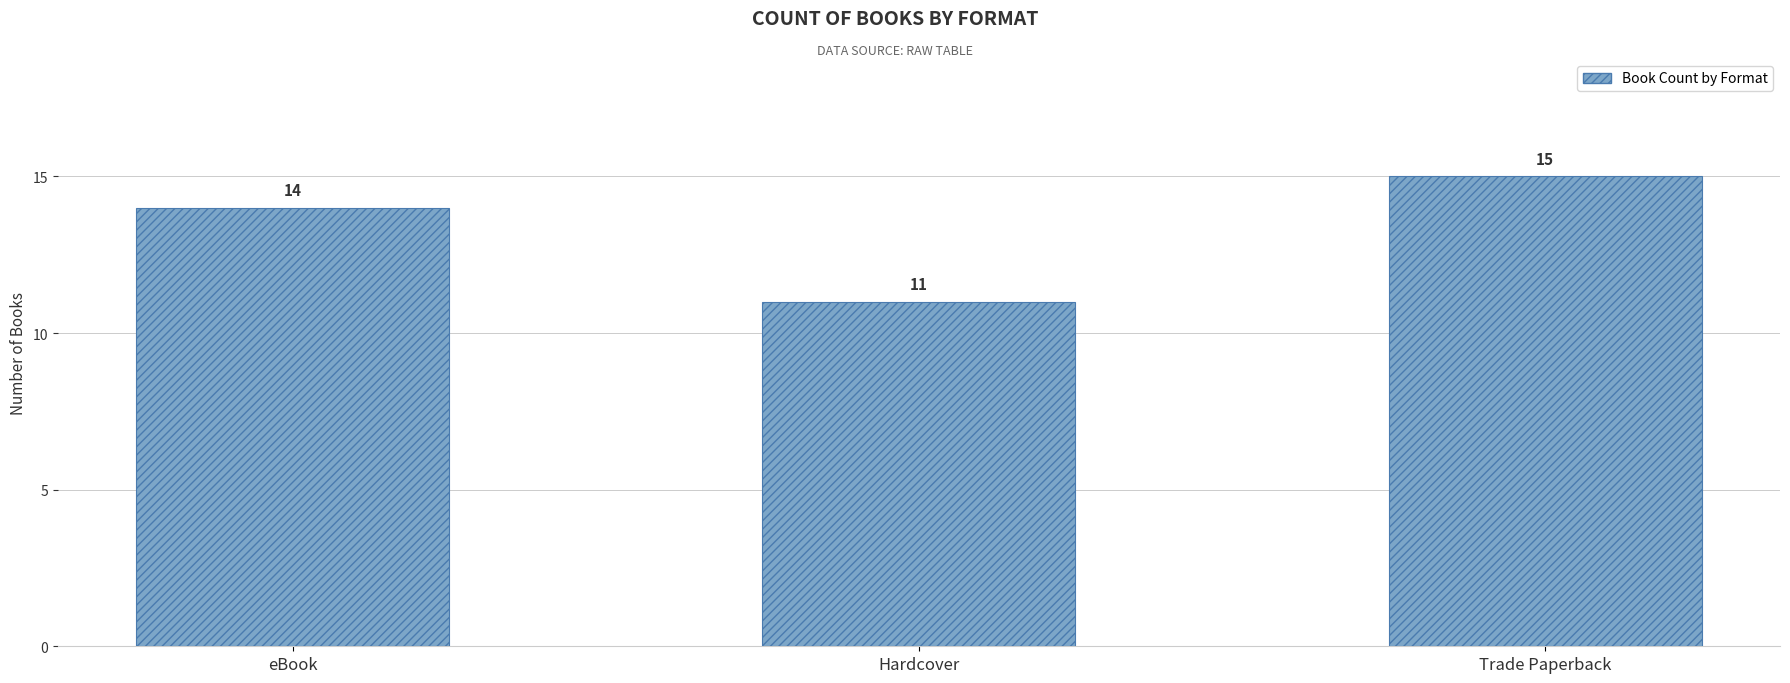

At which label is the value closest to 13?

eBook